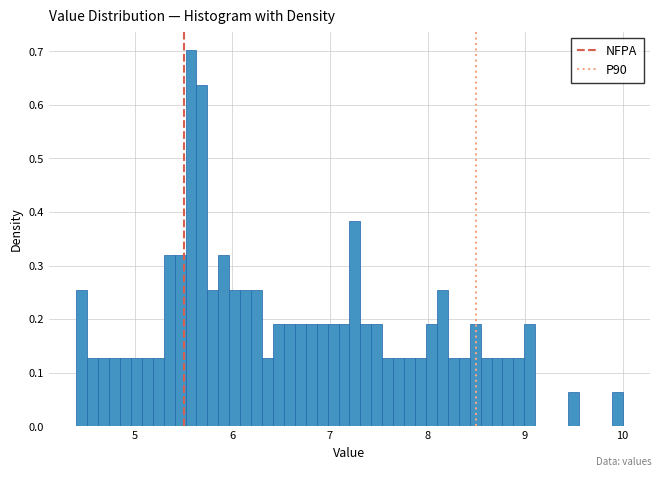

Around what value on the x-axis is the tallest bar? Give the approximate position of its centre, as read against the axis.

5.6